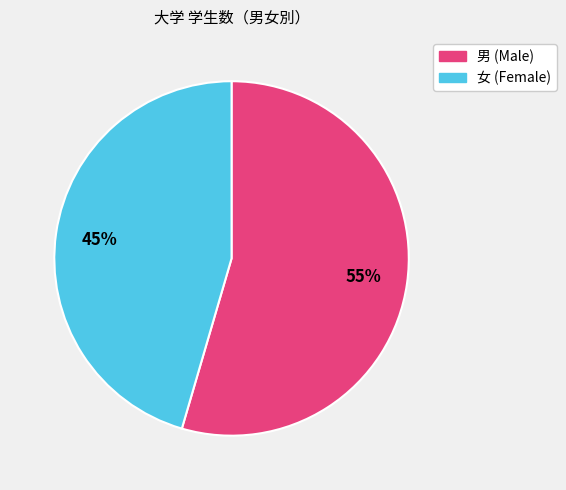

Is there any slice that represents more than half of the pie?

Yes